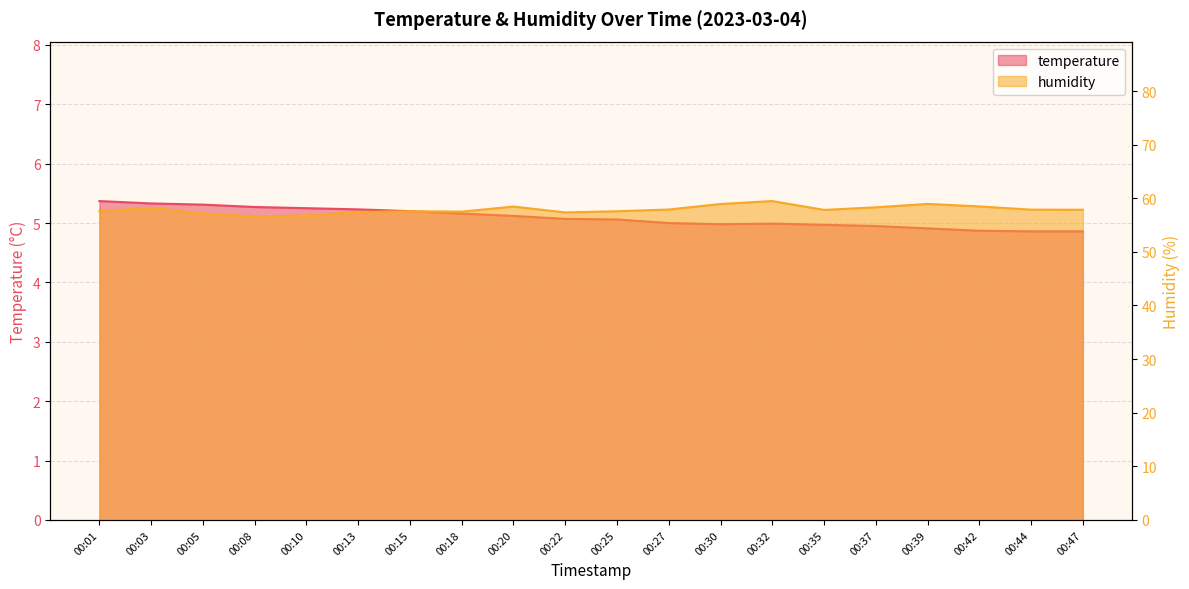

List the labels in order of humidity value, largest first.

00:32, 00:39, 00:30, 00:42, 00:20, 00:37, 00:03, 00:27, 00:44, 00:47, 00:35, 00:15, 00:25, 00:01, 00:18, 00:13, 00:22, 00:05, 00:10, 00:08